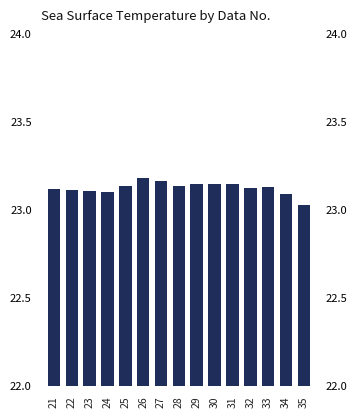

Reading left to right, extract all data points from this chart.

21=23.1	22=23.1	23=23.1	24=23.1	25=23.1	26=23.2	27=23.2	28=23.1	29=23.1	30=23.1	31=23.1	32=23.1	33=23.1	34=23.1	35=23.0